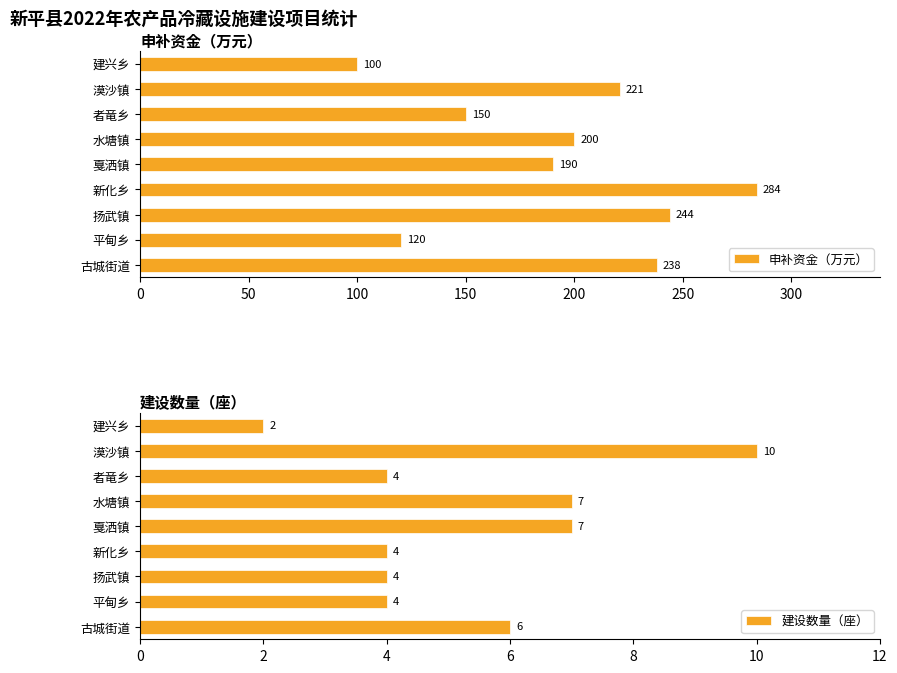

Which category has the highest value in the 申补资金（万元） series?

新化乡